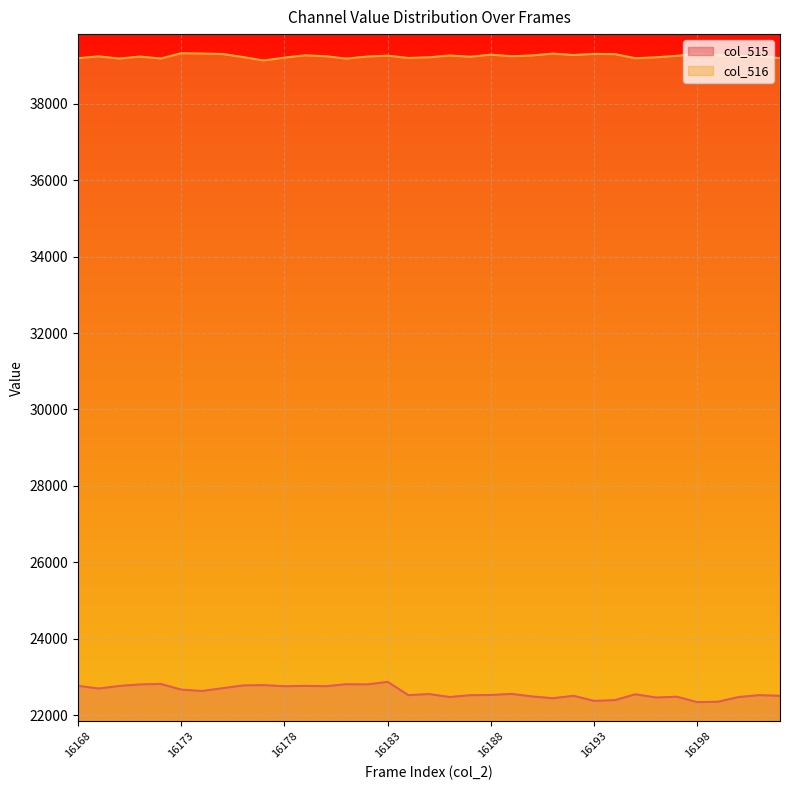

The value of col_515 at 16183 is 14746. True or false?

False